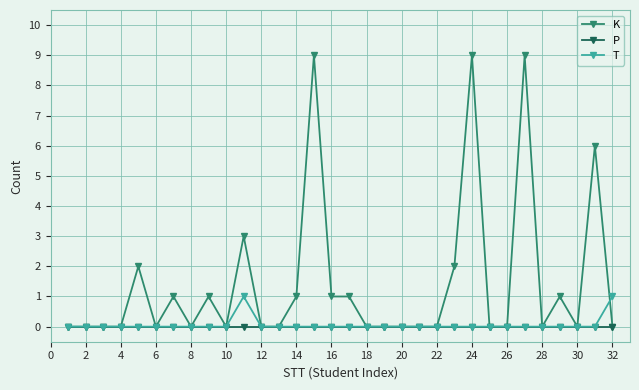

At how many categories does at least one series exceed 5?

4